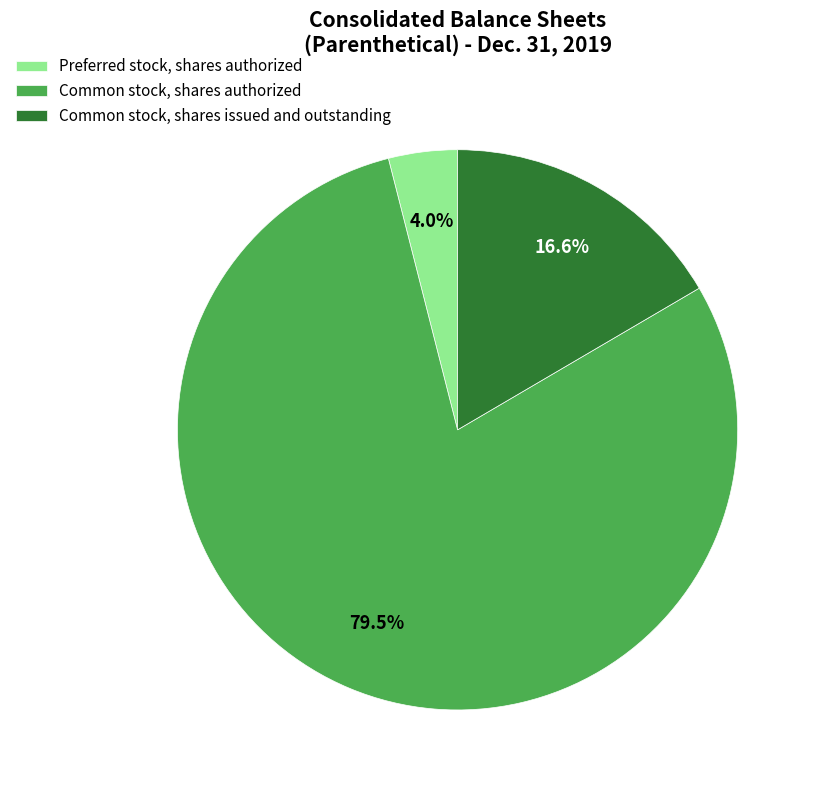

What is the largest slice in the pie chart?

Common stock, shares authorized